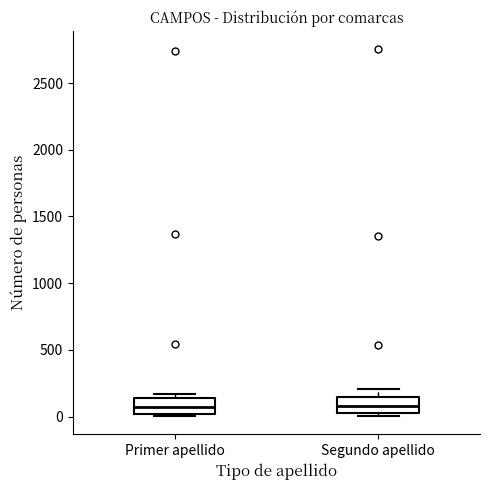

Reading left to right, read every box against the y-axis: the position of its median line, the range the box covers, and the ends of its whiskers. The values are not printed on the chart, so give them approximately, as read against the axis.

Primer apellido: median 50, box 0 to 150, whiskers 0 to 150 (just above the box's upper edge)
Segundo apellido: median 100, box 50 to 150, whiskers 0 to 200